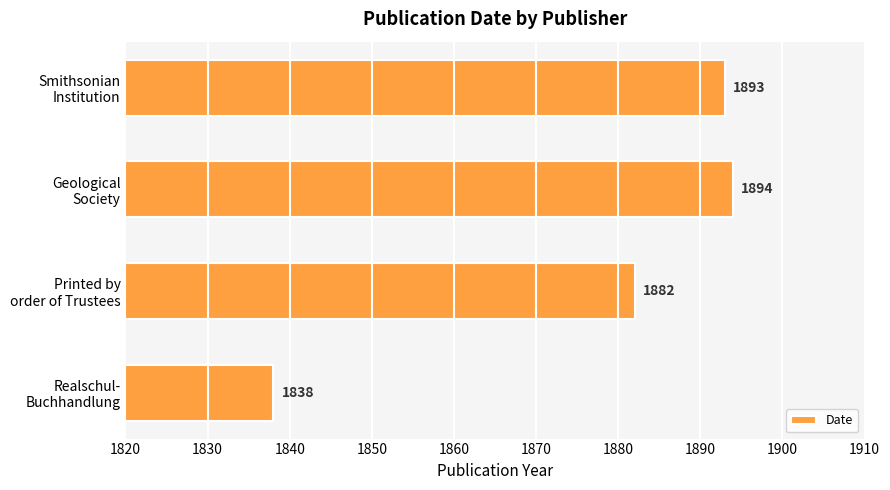

How many bars are there in total?

4